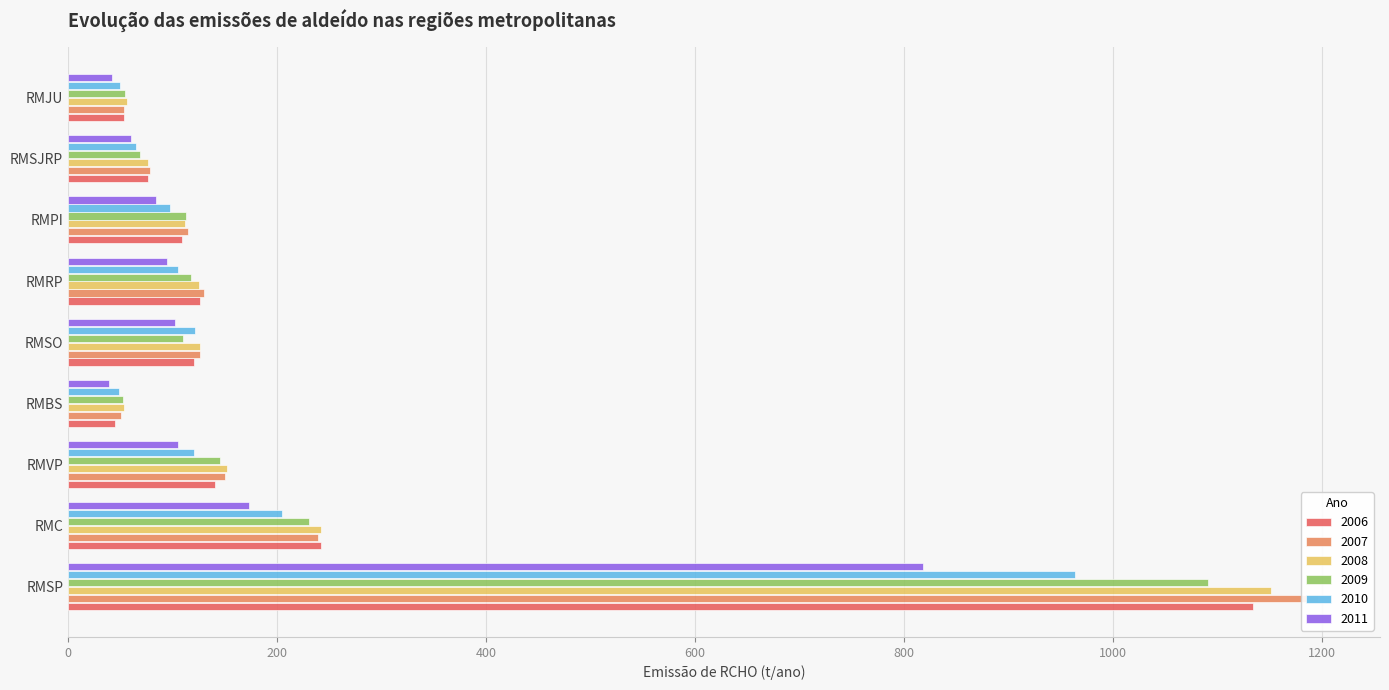

At which label is 2010 closest to 506?

RMC